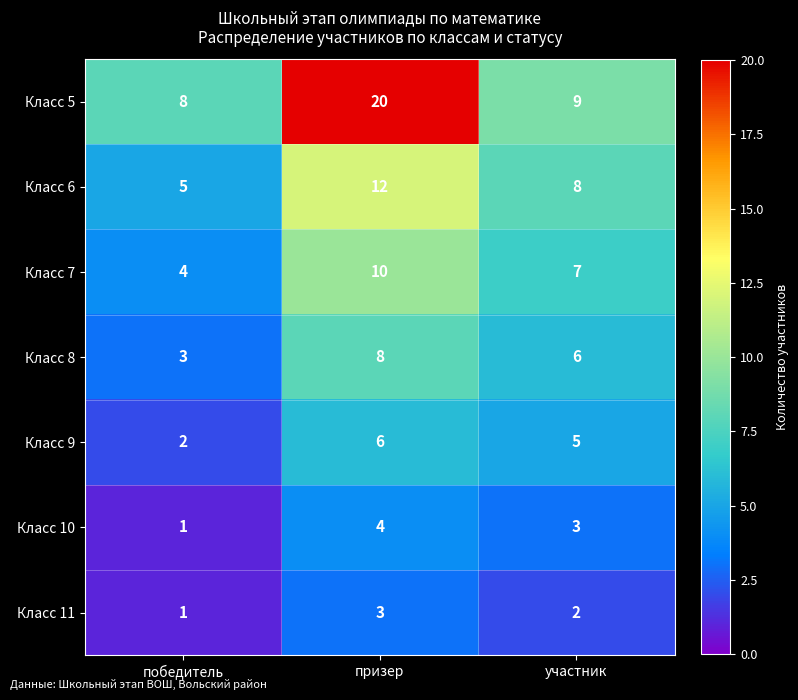

Where is Класс 7 nearest to the value 7?

участник